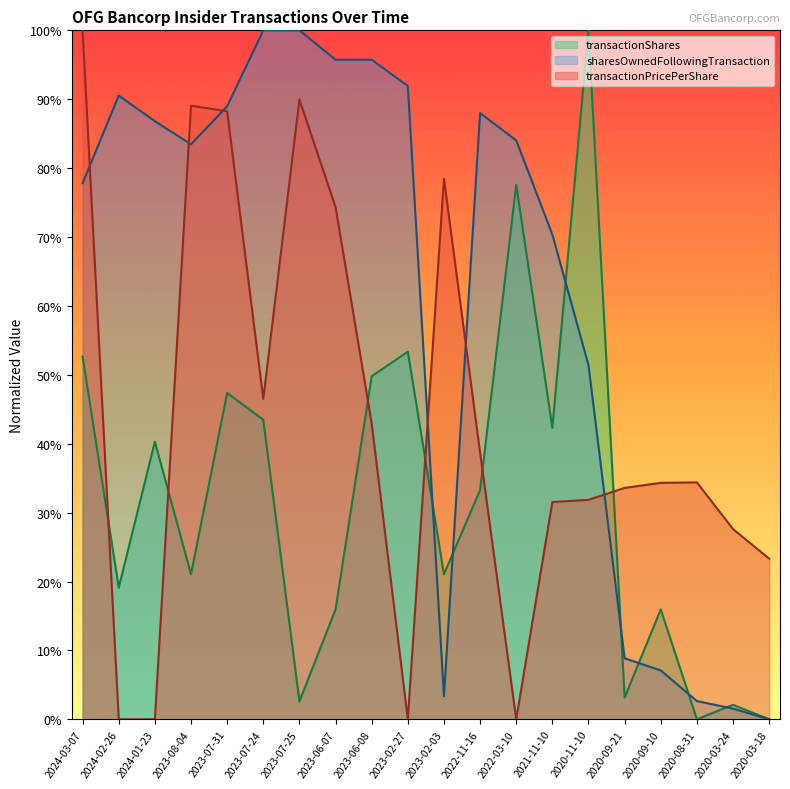

Reading right to left, transcribe all the data shown in this chart.

transactionShares: 2020-03-18=0.0	2020-03-24=2.1	2020-08-31=0.0	2020-09-10=15.9	2020-09-21=3.2	2020-11-10=100.0	2021-11-10=42.3	2022-03-10=77.6	2022-11-16=33.3	2023-02-03=21.1	2023-02-27=53.4	2023-06-08=49.8	2023-06-07=15.9	2023-07-25=2.6	2023-07-24=43.5	2023-07-31=47.4	2023-08-04=21.1	2024-01-23=40.3	2024-02-26=19.1	2024-03-07=52.6
sharesOwnedFollowingTransaction: 2020-03-18=0.0	2020-03-24=1.5	2020-08-31=2.6	2020-09-10=7.1	2020-09-21=8.9	2020-11-10=51.4	2021-11-10=70.4	2022-03-10=84.0	2022-11-16=88.0	2023-02-03=3.3	2023-02-27=91.9	2023-06-08=95.7	2023-06-07=95.7	2023-07-25=100.0	2023-07-24=100.0	2023-07-31=89.0	2023-08-04=83.5	2024-01-23=86.8	2024-02-26=90.5	2024-03-07=77.8
transactionPricePerShare: 2020-03-18=23.3	2020-03-24=27.6	2020-08-31=34.4	2020-09-10=34.3	2020-09-21=33.6	2020-11-10=31.9	2021-11-10=31.5	2022-03-10=0.0	2022-11-16=38.7	2023-02-03=78.5	2023-02-27=0.0	2023-06-08=42.9	2023-06-07=74.4	2023-07-25=90.0	2023-07-24=46.5	2023-07-31=88.2	2023-08-04=89.1	2024-01-23=0.0	2024-02-26=0.0	2024-03-07=100.0